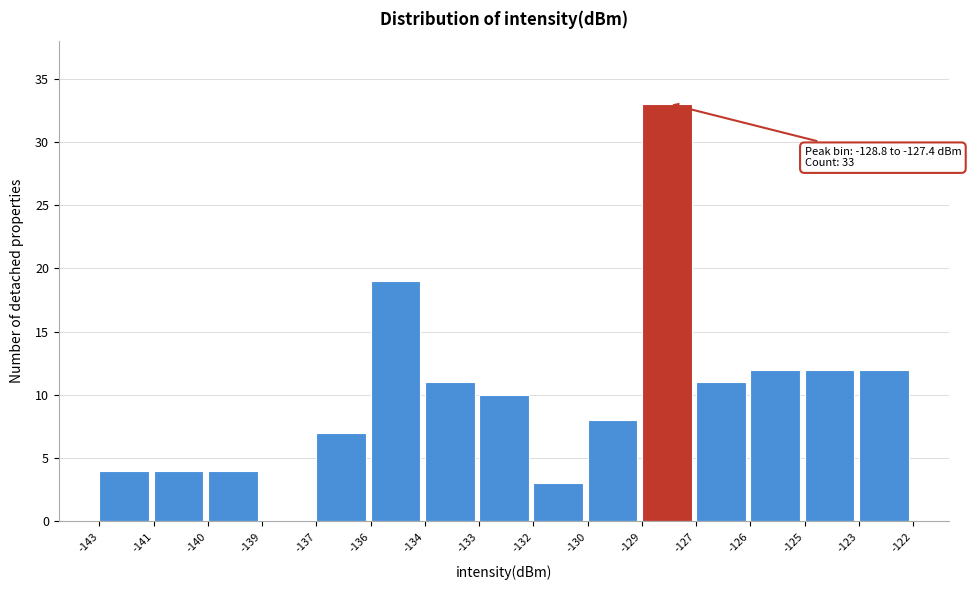

Reading left to right, transcribe all the data shown in this chart.

-143=4	-141=4	-140=4	-139=0	-137=7	-136=19	-134=11	-133=10	-132=3	-130=8	-129=33	-127=11	-126=12	-125=12	-123=12